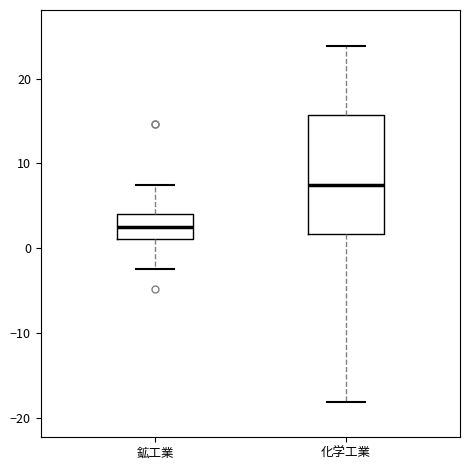

Reading left to right, transcribe this box plot: for each box, give where its median line is, the range the box spans, and where its two whiskers end, as read against the y-axis. The values are not printed on the chart, so give them approximately, as read against the axis.

鉱工業: median 3, box 1 to 4, whiskers -2 to 8
化学工業: median 7, box 2 to 16, whiskers -18 to 24